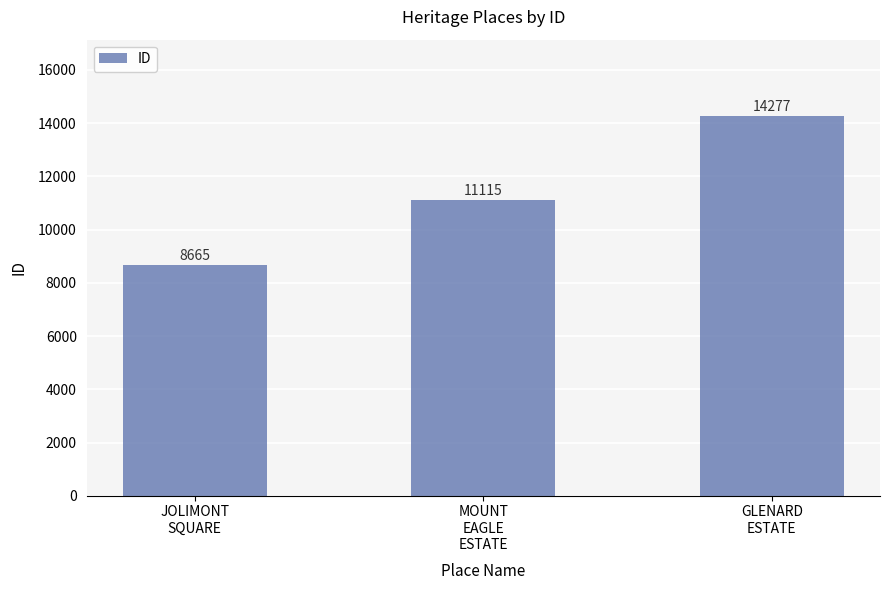

The value at JOLIMONT
SQUARE is 2759. True or false?

False